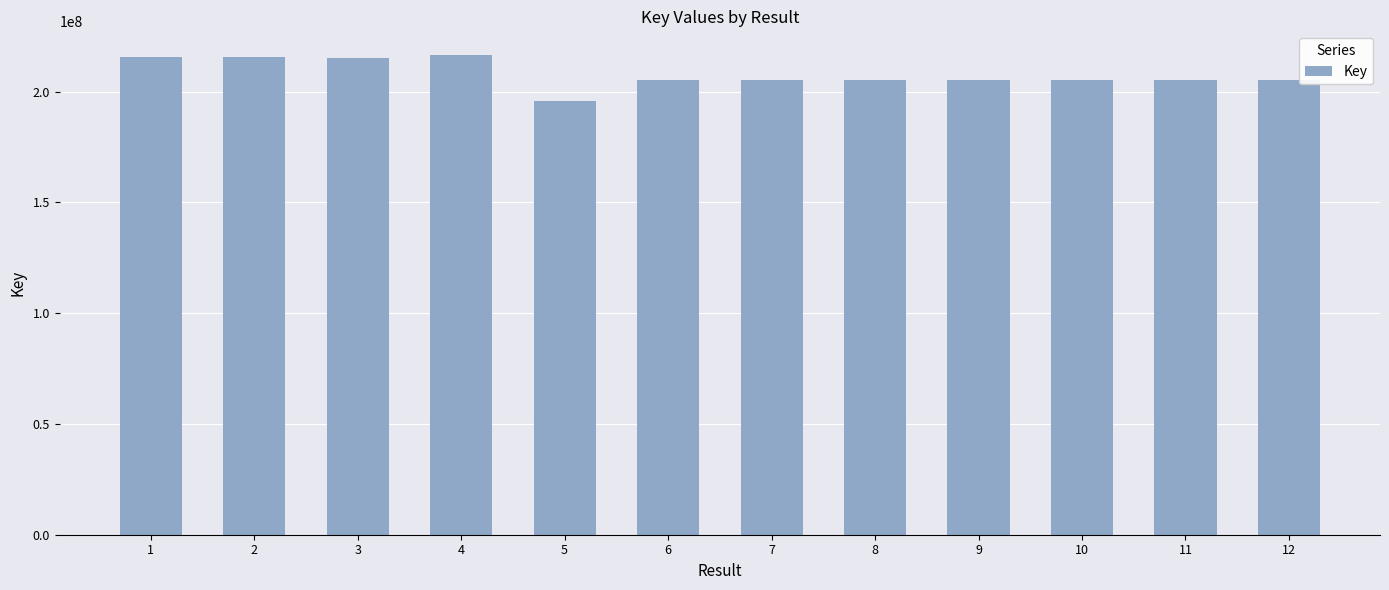

What is the approximate value at 9, to the nearest 100?

205269600